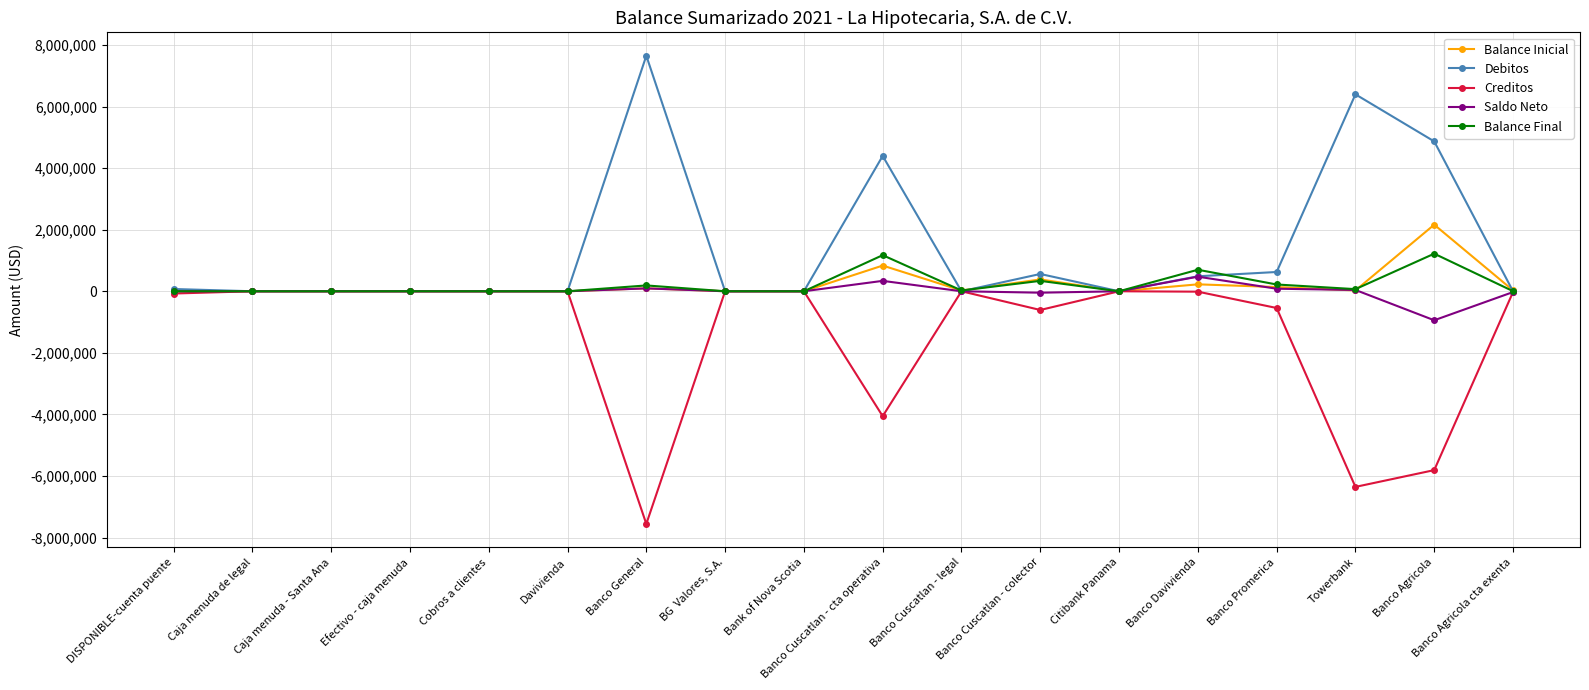

True or false: Balance Final has more than 1 points higher than both neighbors.

True